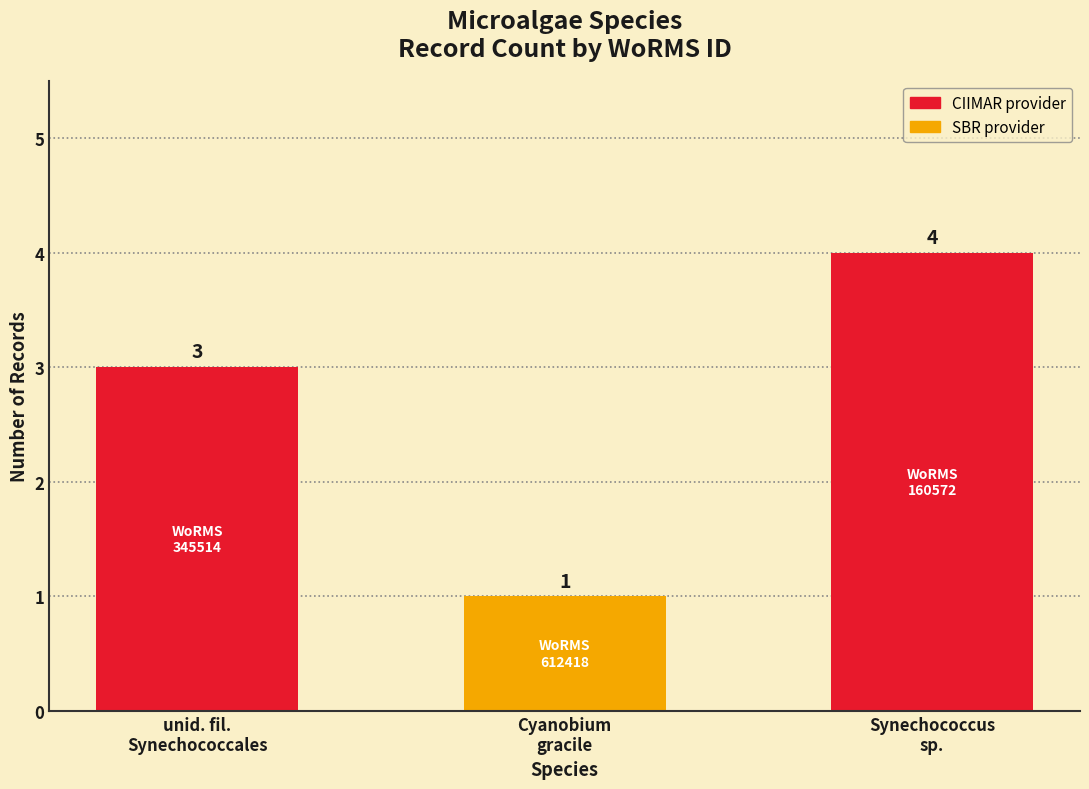

What position from the right is Cyanobium
gracile?

2